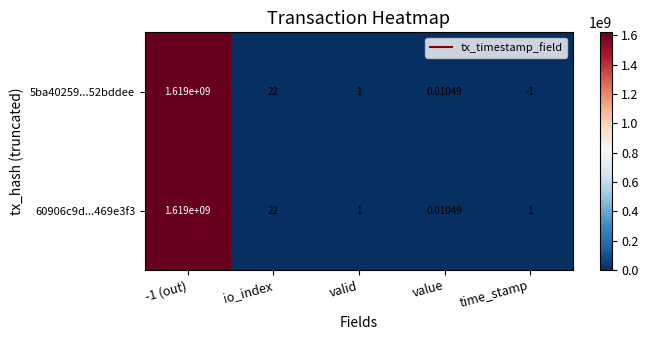

Which label corresponds to the smallest value in the chart?

time_stamp